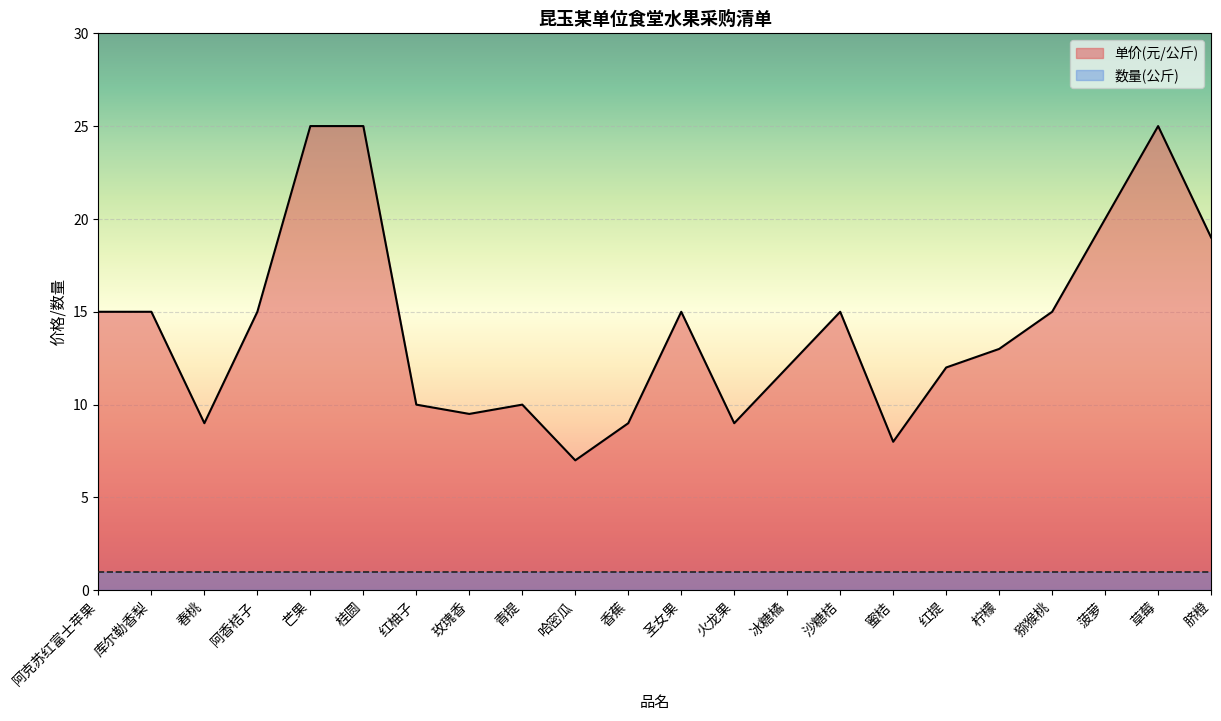

Rank the categories by value from lowest to highest.

哈密瓜, 蜜桔, 春桃, 香蕉, 火龙果, 玫瑰香, 红柚子, 青提, 冰糖橘, 红提, 柠檬, 阿克苏红富士苹果, 库尔勒香梨, 阿香桔子, 圣女果, 沙糖桔, 猕猴桃, 脐橙, 菠萝, 芒果, 桂圆, 草莓